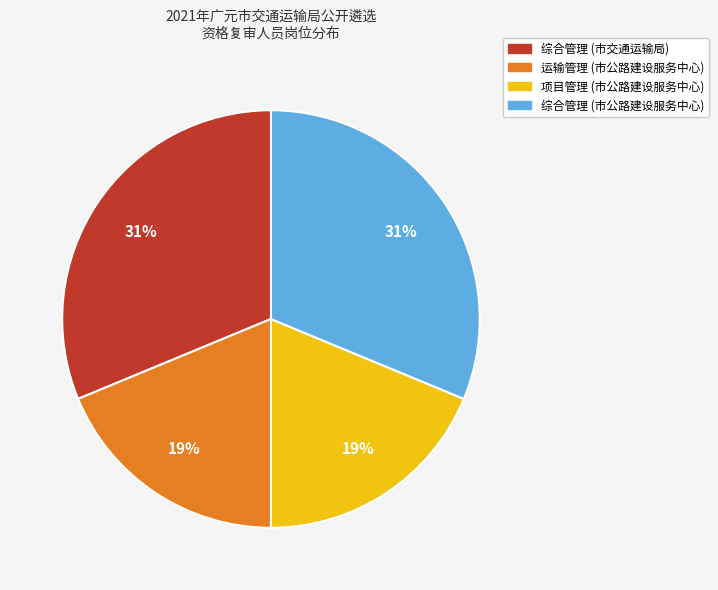

Is there a majority slice in this chart?

No